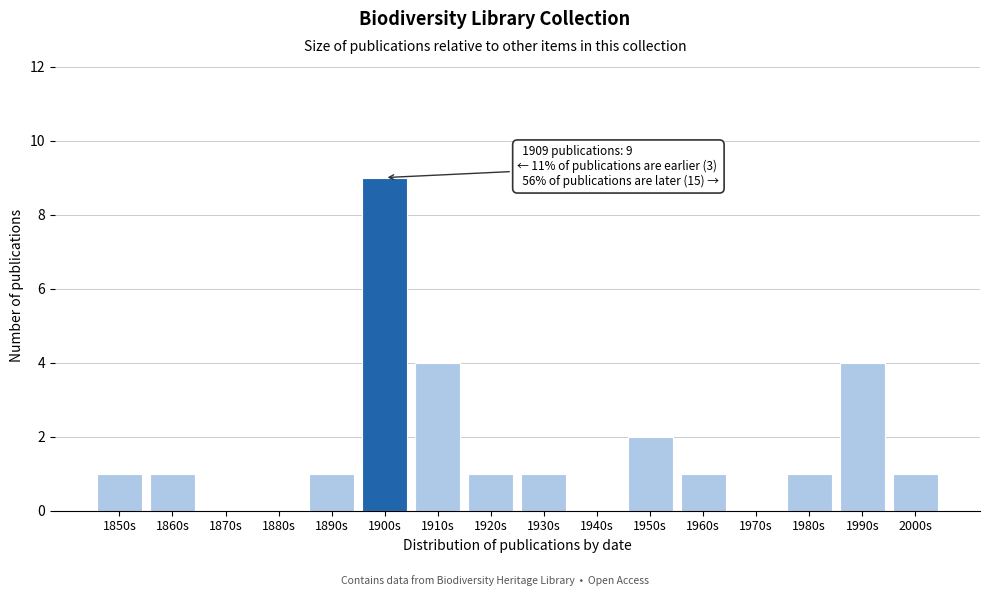

Reading left to right, what are all the values shown in this chart?

1850s=1	1860s=1	1870s=0	1880s=0	1890s=1	1900s=9	1910s=4	1920s=1	1930s=1	1940s=0	1950s=2	1960s=1	1970s=0	1980s=1	1990s=4	2000s=1